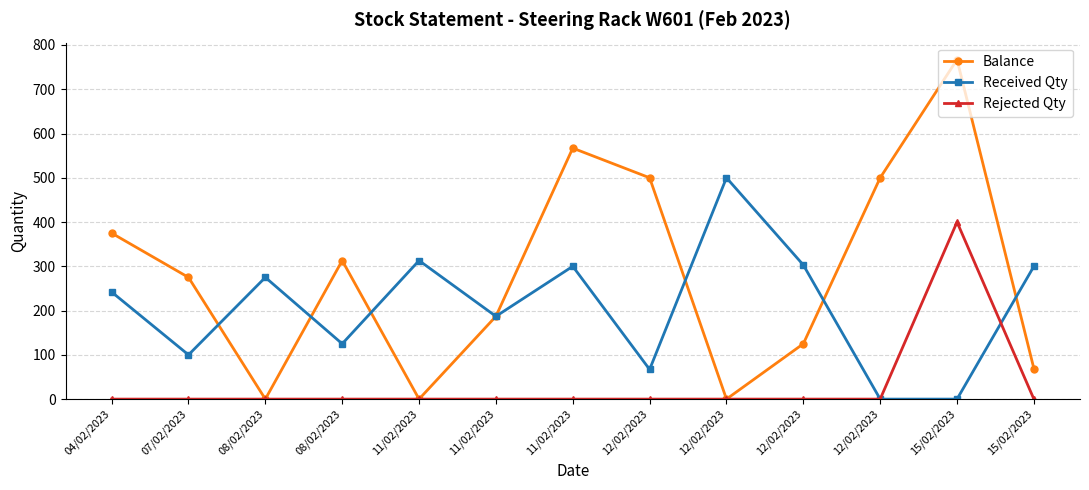

What is the spread (max minus min) of values at 12/02/2023?

500